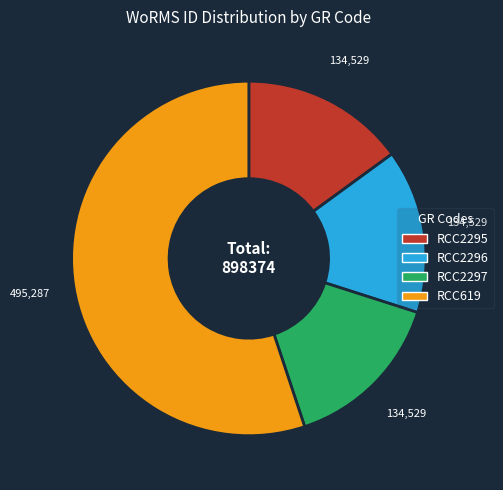

Is it true that RCC2295 is 1% of the pie?

False